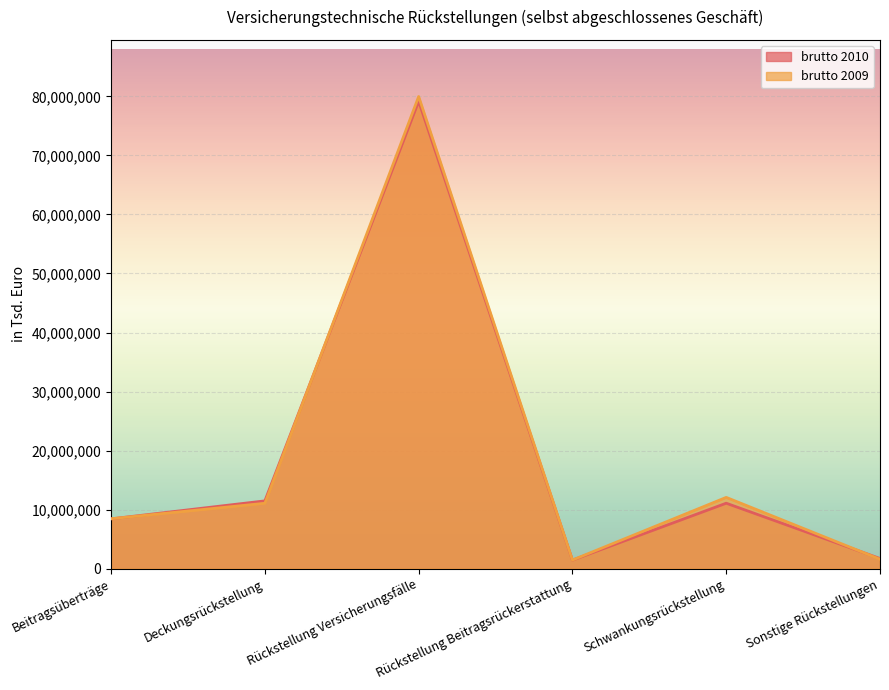

What is the difference between the brutto 2010 values at Deckungsrückstellung and Schwankungsrückstellung?

397143